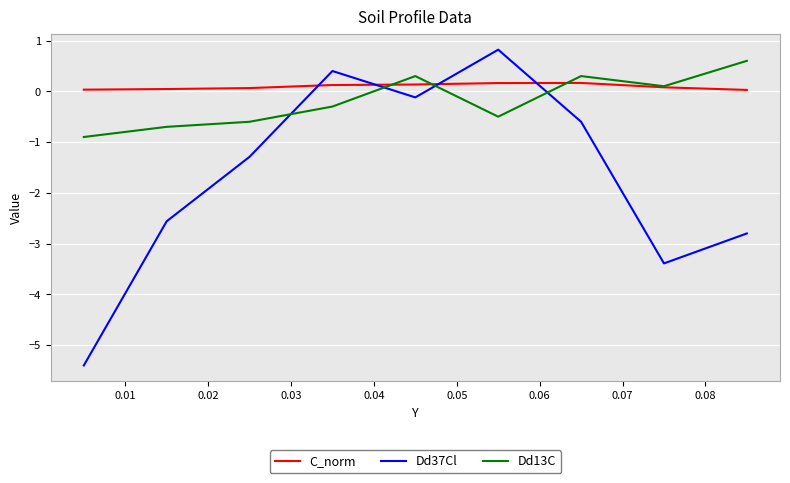

What is the average value of the C_norm series?

0.1